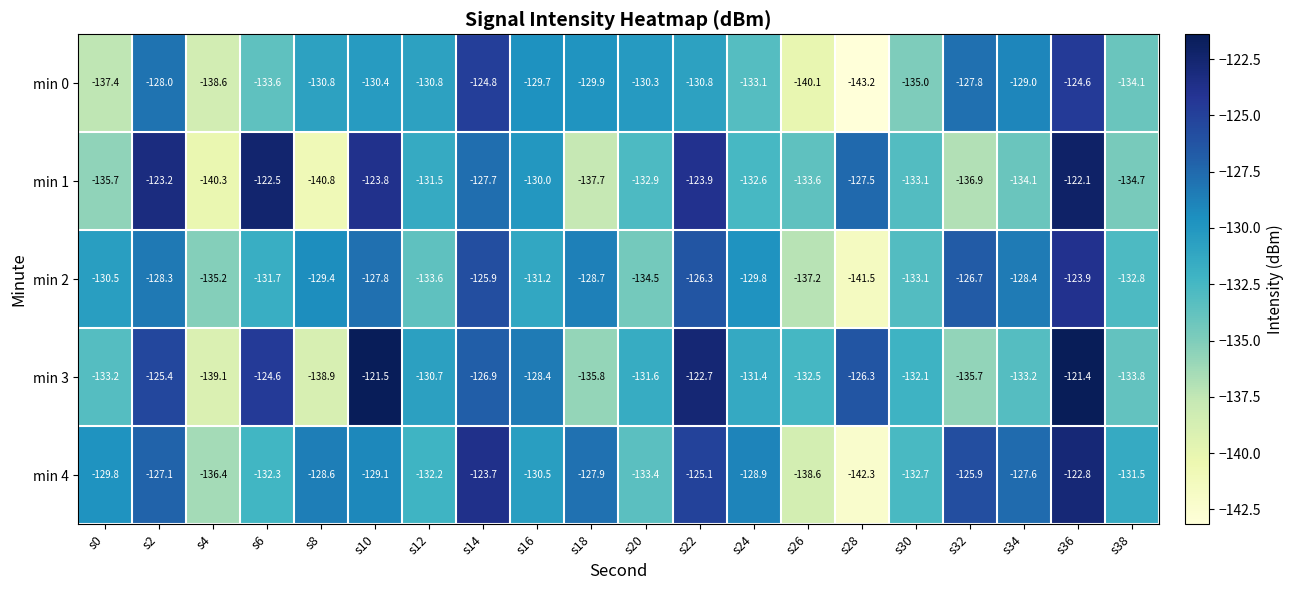

The value of min 2 at s18 is -228.4. True or false?

False